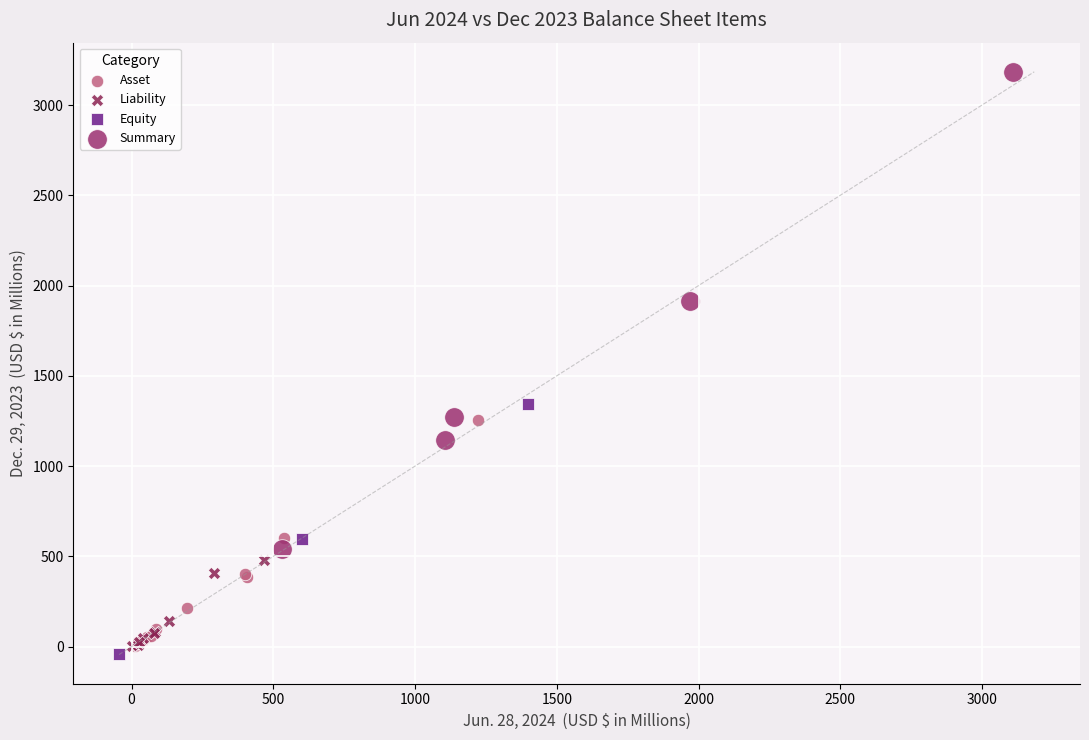

Which series reaches the maximum Y coordinate?

Summary